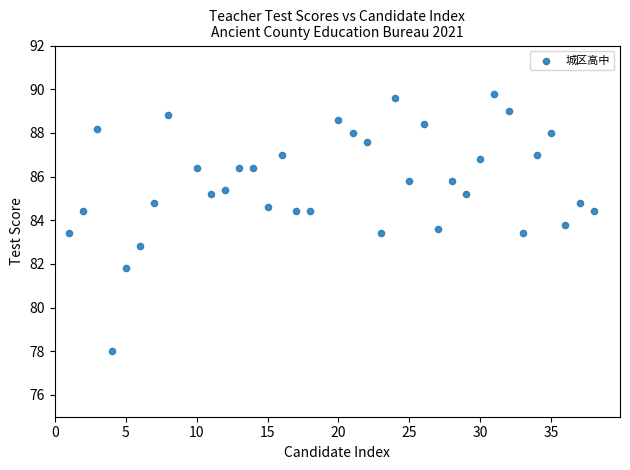

What Y value in the scatter plot is closest to 83?

82.8